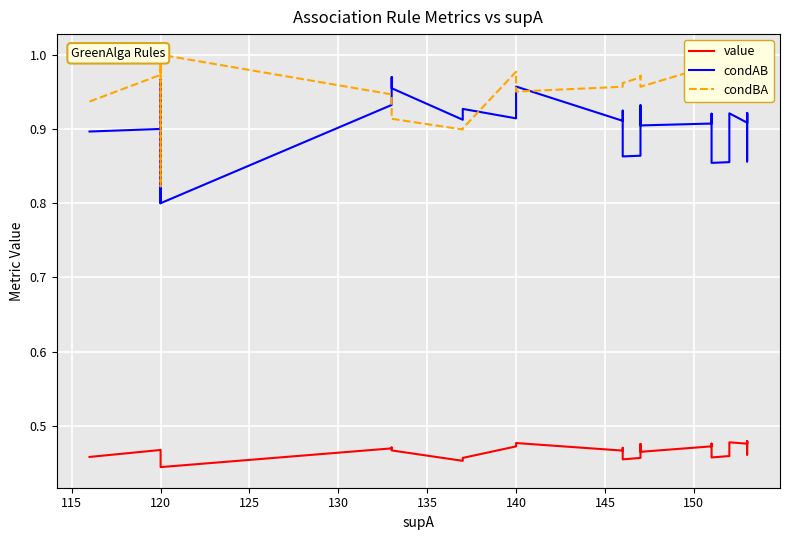

Reading left to right, extract all data points from this chart.

value: 0.5	0.5	0.4	0.4	0.4	0.4	0.4	0.4	0.4	0.5	0.5	0.5	0.5	0.5	0.5	0.5	0.5	0.5	0.5	0.5	0.5	0.5	0.5	0.5	0.5	0.5	0.5	0.5	0.5	0.5	0.5	0.5	0.5	0.5	0.5	0.5	0.5	0.5	0.5	0.5
condAB: 0.9	0.9	0.8	0.8	0.8	0.8	1.0	1.0	0.8	0.9	1.0	1.0	0.9	0.9	0.9	0.9	0.9	0.9	1.0	0.9	0.9	0.9	0.9	0.9	0.9	0.9	0.9	0.9	0.9	0.9	0.9	0.9	0.9	0.9	0.9	0.9	0.9	0.9	0.9	0.9
condBA: 0.9	1.0	1.0	1.0	1.0	1.0	0.8	0.8	1.0	0.9	0.9	0.9	0.9	0.9	0.9	0.9	1.0	1.0	1.0	1.0	1.0	1.0	1.0	1.0	1.0	1.0	1.0	1.0	1.0	1.0	1.0	1.0	1.0	1.0	1.0	1.0	1.0	1.0	1.0	1.0